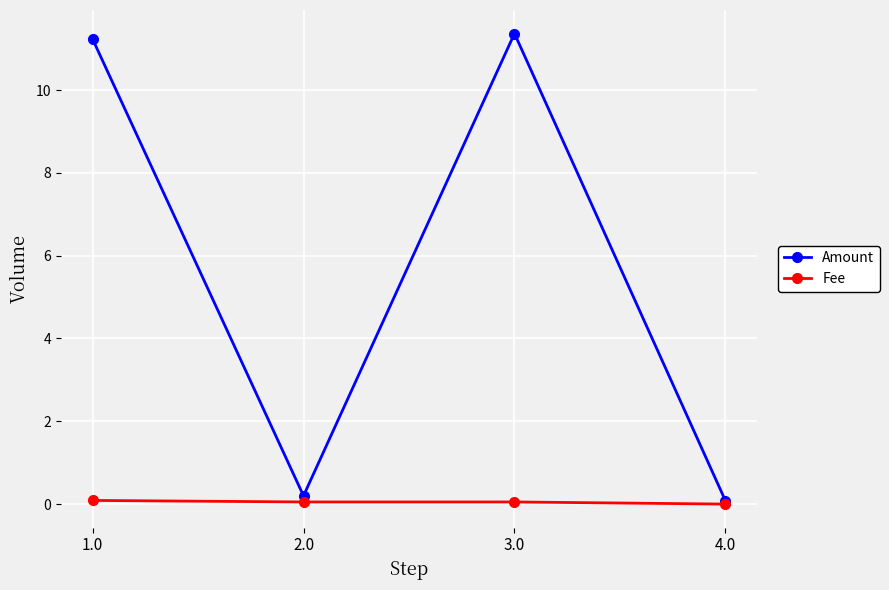

What is the greatest value displayed?

11.4